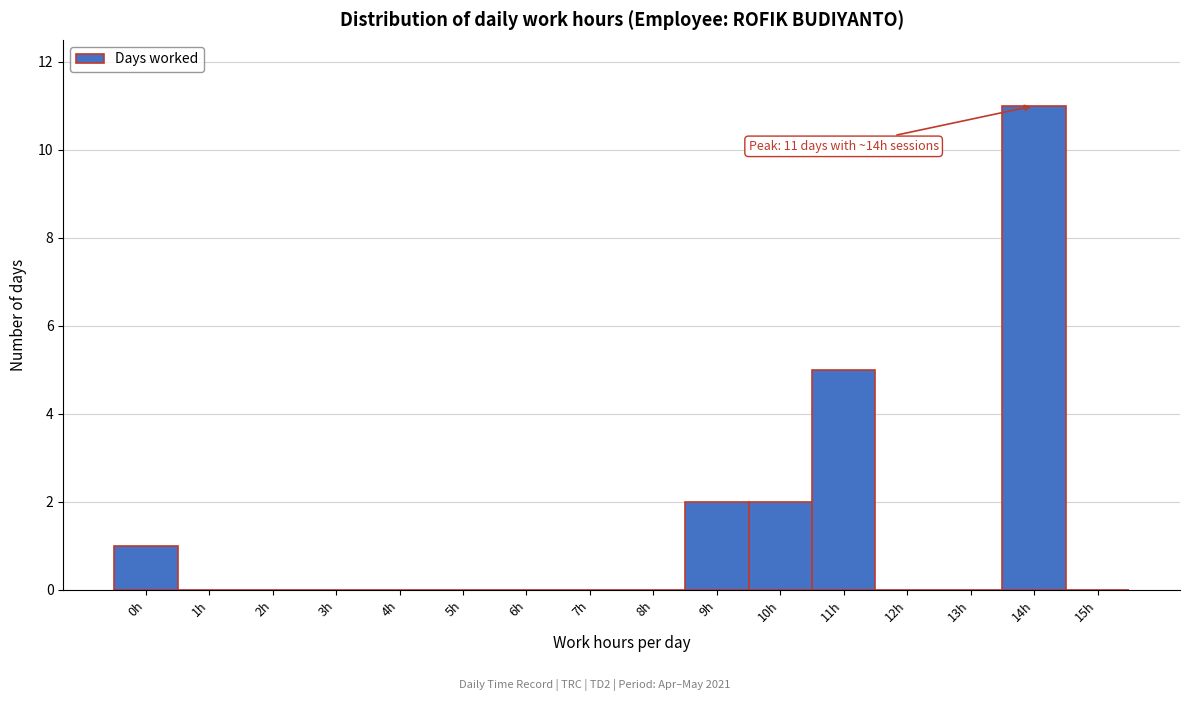

Reading left to right, transcribe all the data shown in this chart.

0h=1	1h=0	2h=0	3h=0	4h=0	5h=0	6h=0	7h=0	8h=0	9h=2	10h=2	11h=5	12h=0	13h=0	14h=11	15h=0